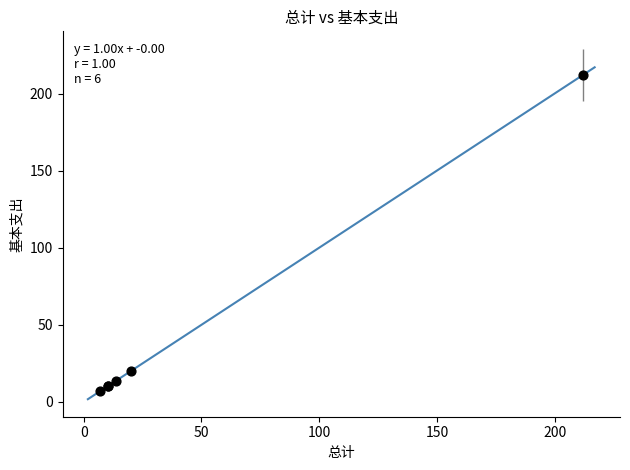

What Y value in the scatter plot is closest to 109?

20.3